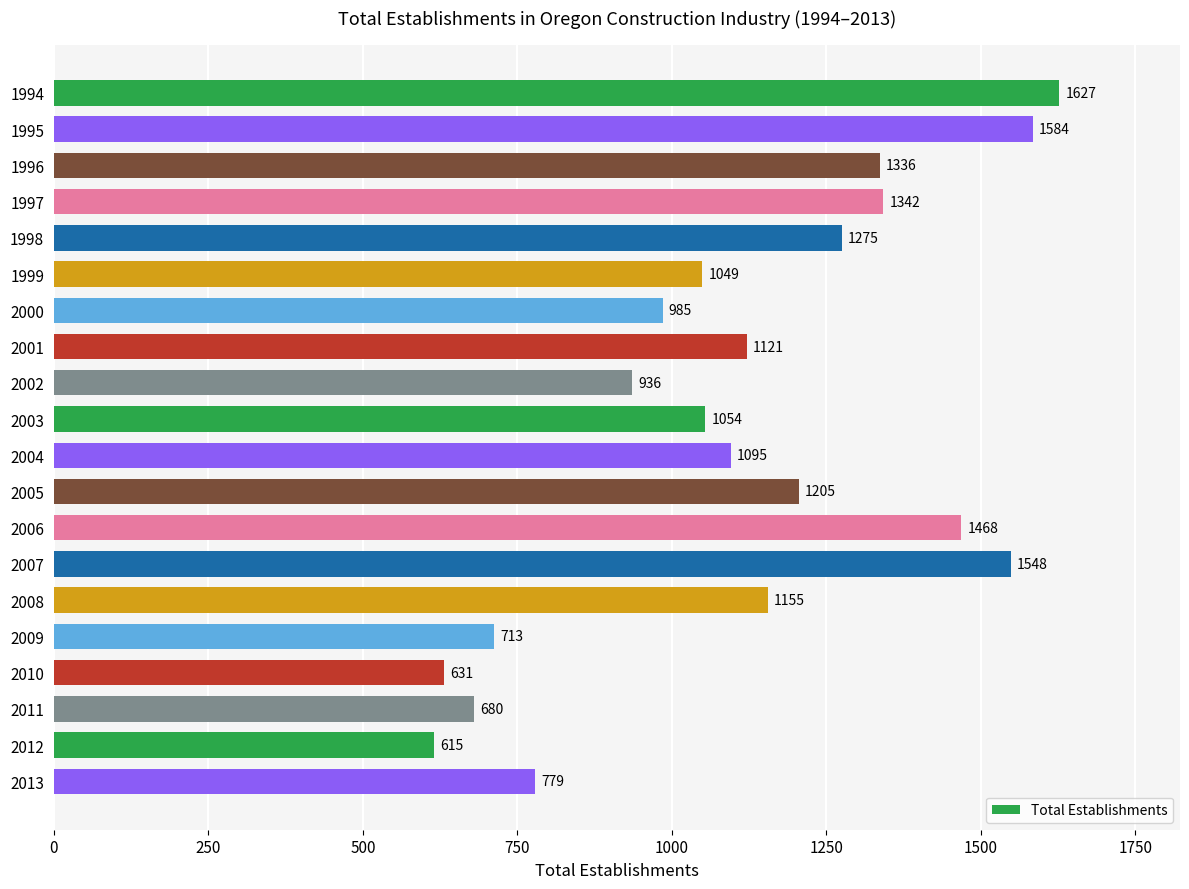

What is the value of the 6th bar from the top?

1049